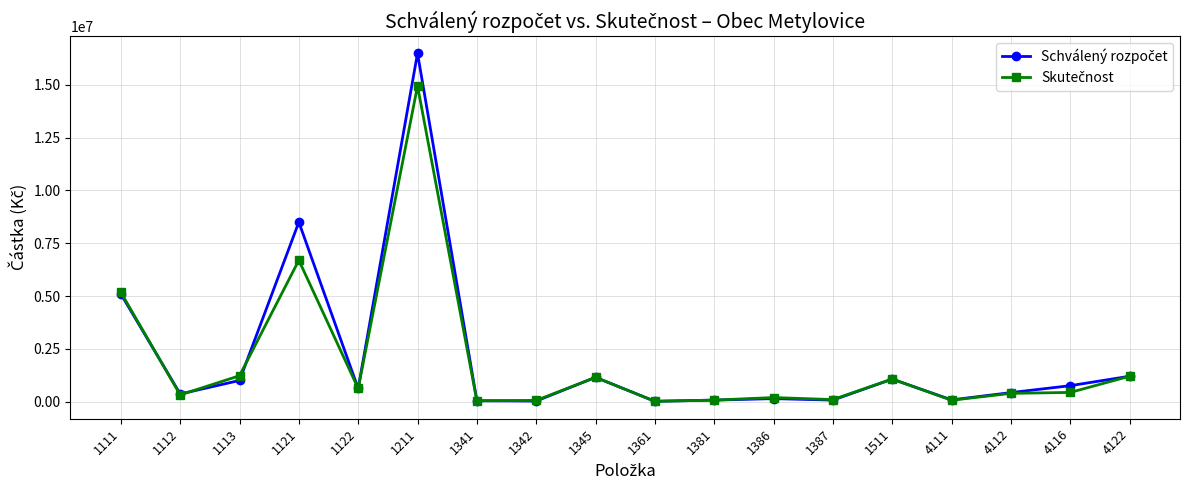

How many distinct data groups are displayed?

2